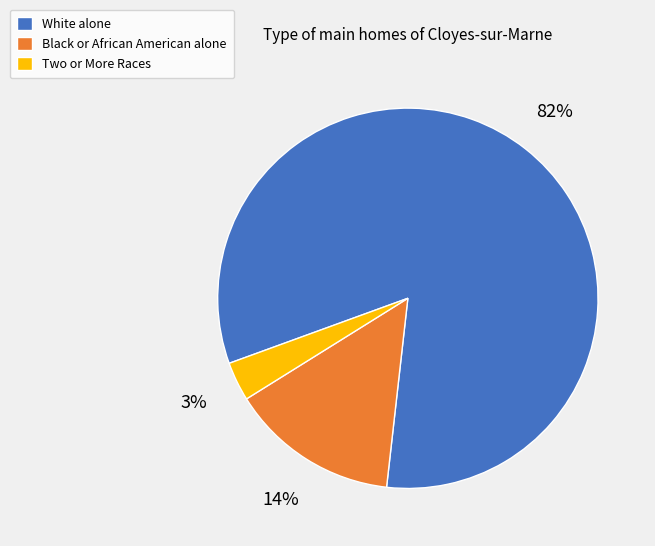

Is there a majority slice in this chart?

Yes